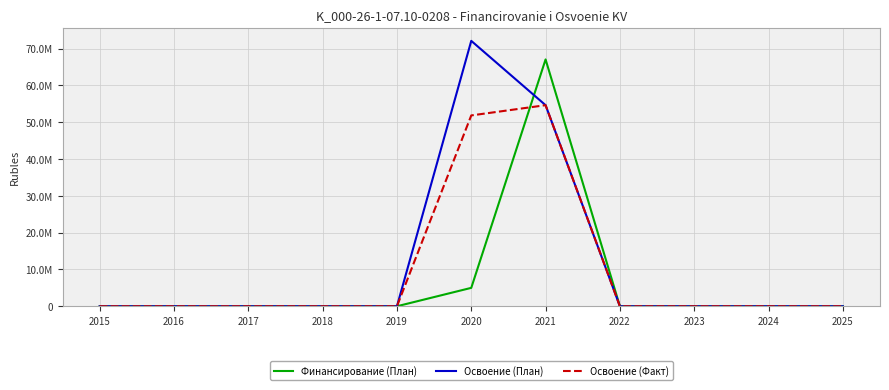

The value of Освоение (Факт) at 2022 is 34500282. True or false?

False